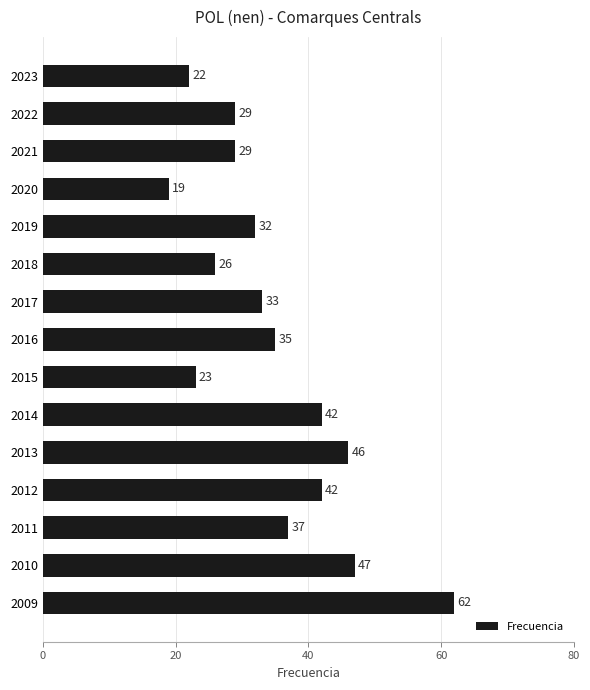

True or false: the data shows 54 at 2017.

False